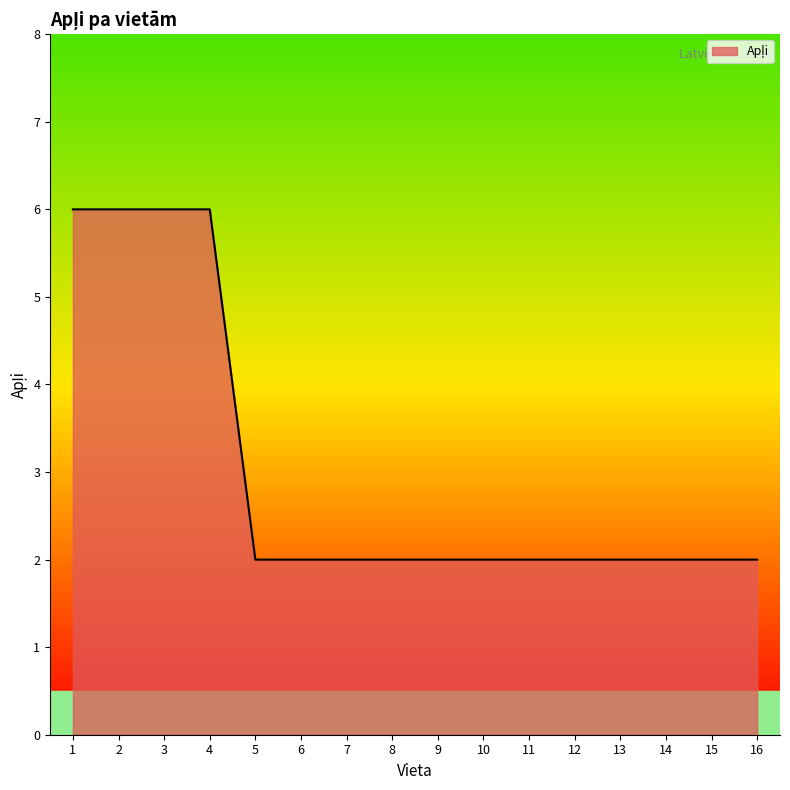

Is it true that the value at 12 is 3?

False